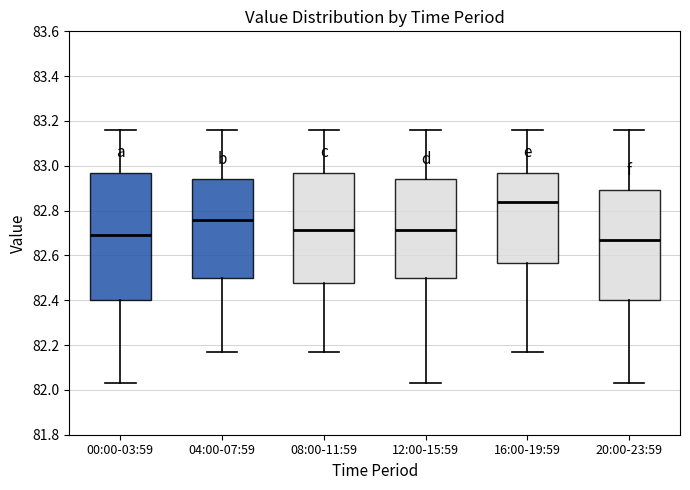

Where is the lower edge of the box for 00:00-03:59 on the y-axis? The values are not printed on the chart, so give them approximately, as read against the axis.

82.40